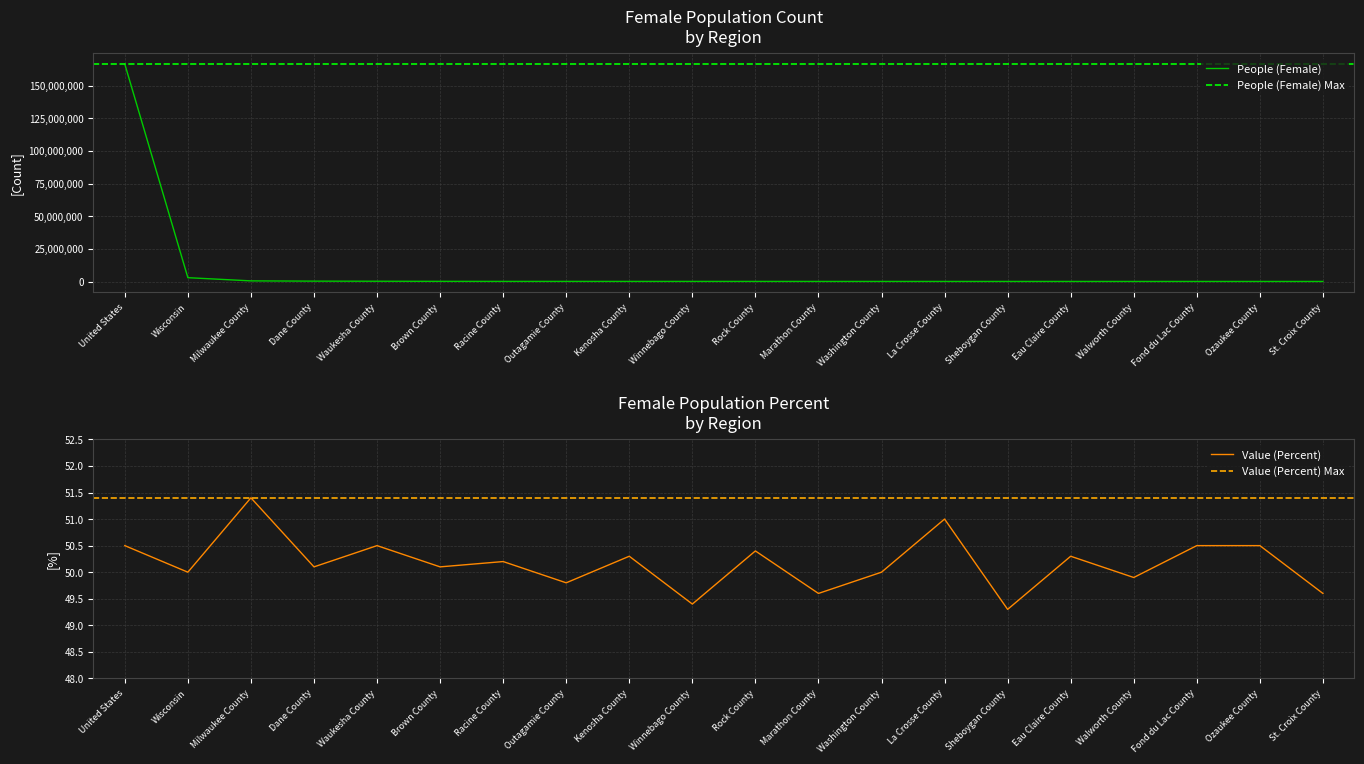

Rank the series by their maximum value, from lowest to highest.

Value (Percent), People (Female)